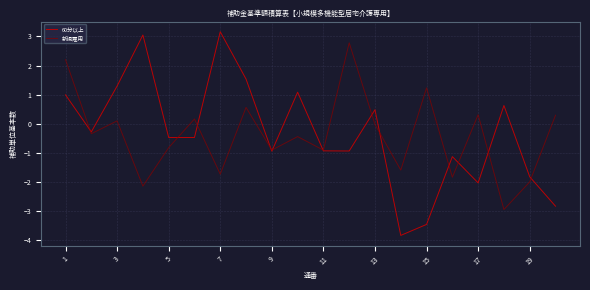

What is the minimum value for 60分以上?

-3.8